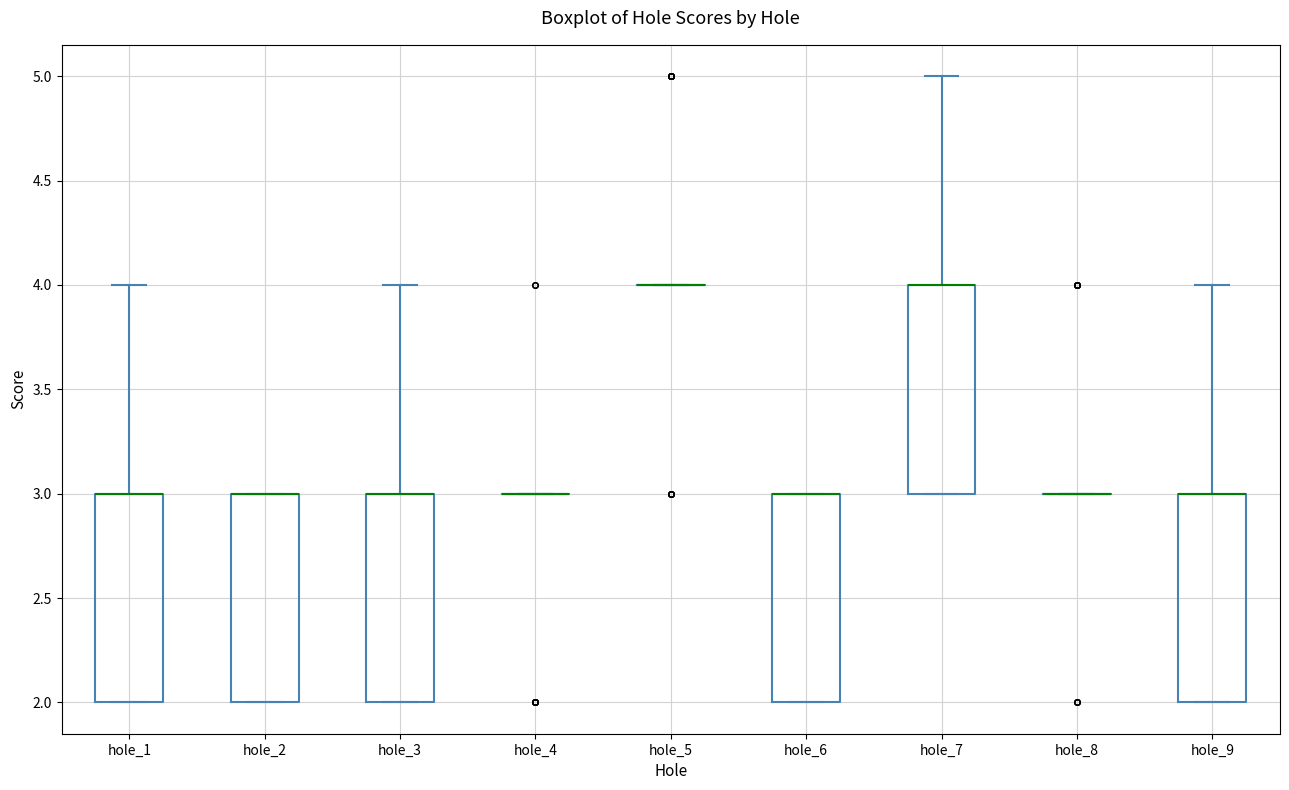

Where is the lower edge of the box for hole_6 on the y-axis? The values are not printed on the chart, so give them approximately, as read against the axis.

2